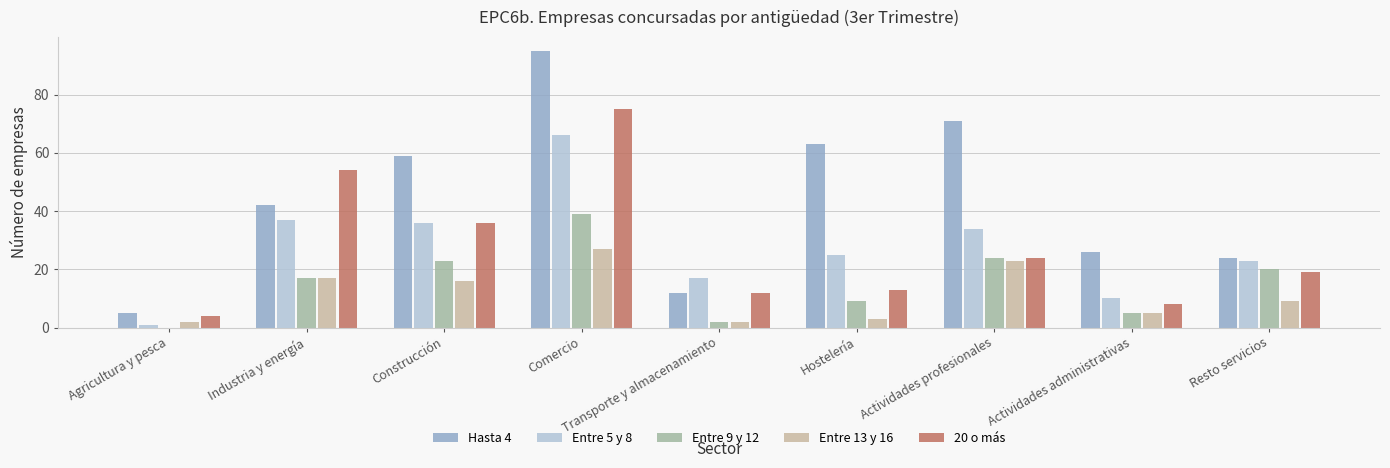

True or false: Hasta 4 has a value of 71 at Actividades profesionales.

True